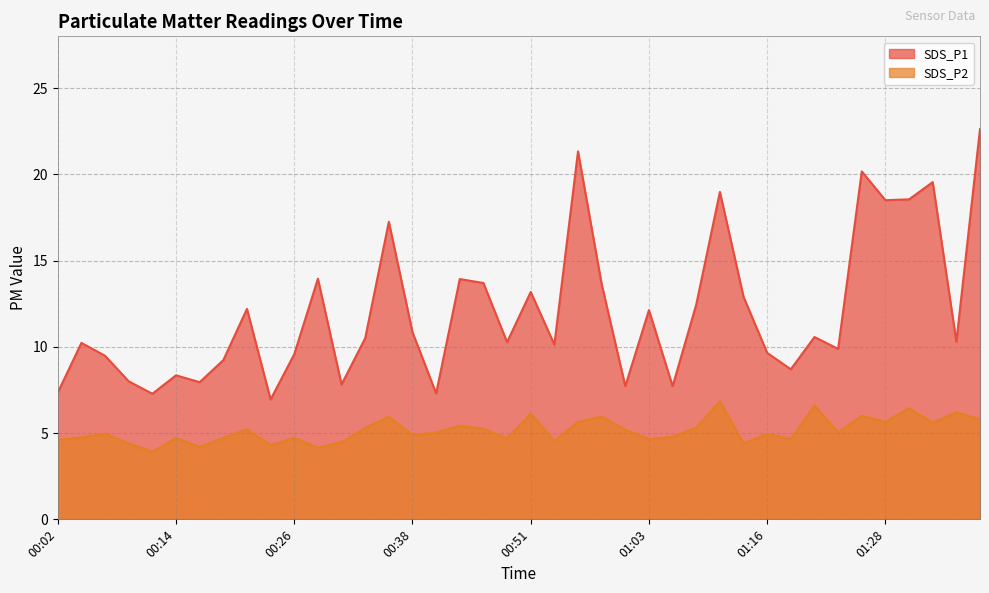

What is the minimum value for SDS_P1?

7.0